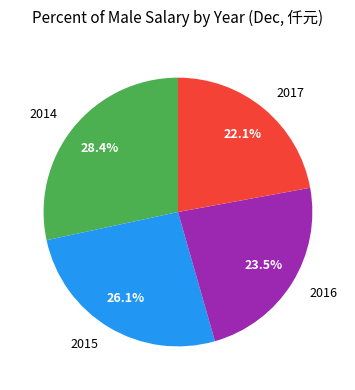

Count the number of slices in the pie.

4